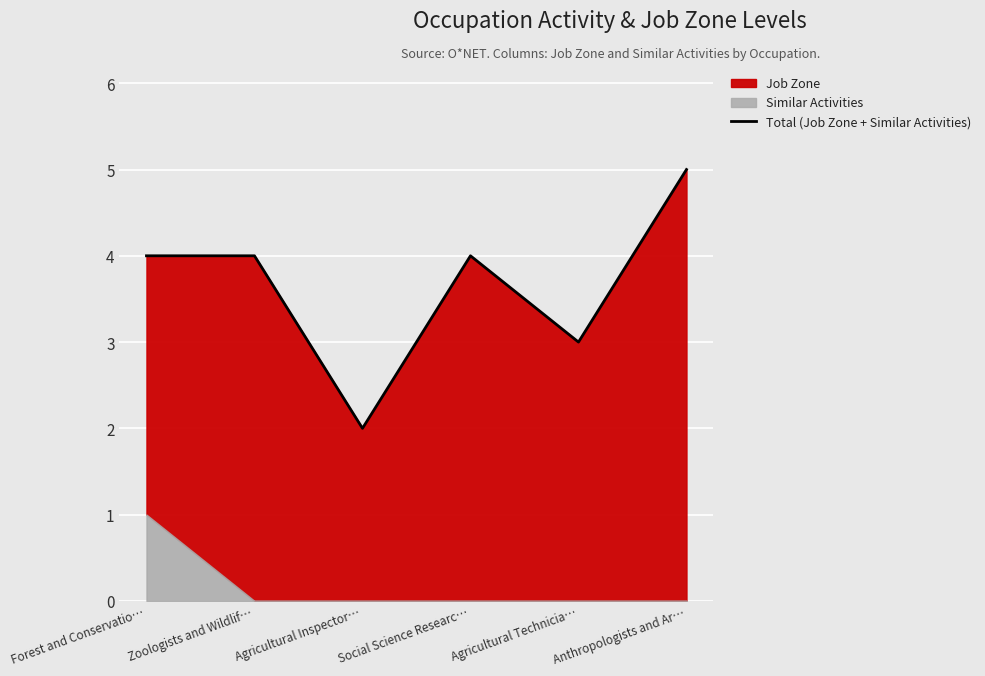

The value at Agricultural Inspector… is 3. True or false?

False